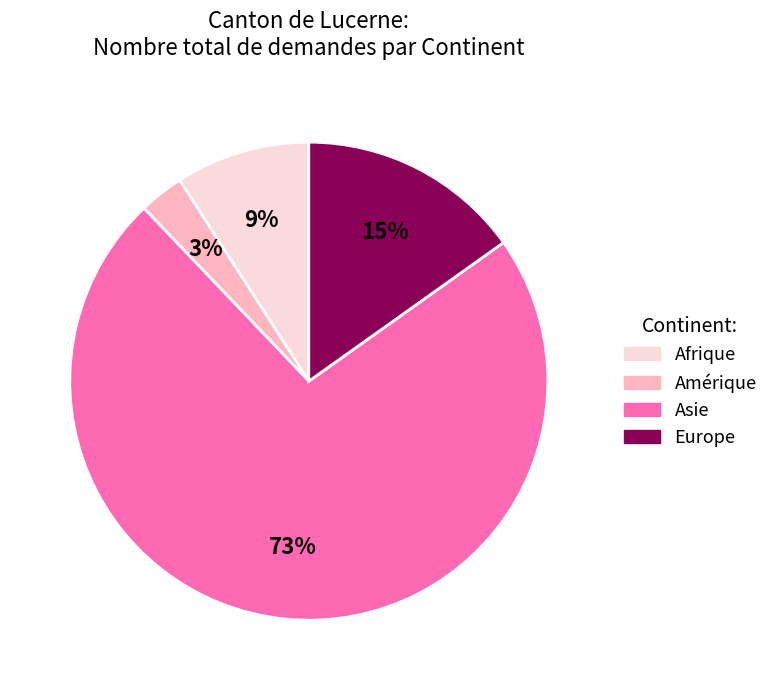

To the nearest percent, what portion does Amérique represent?

3%